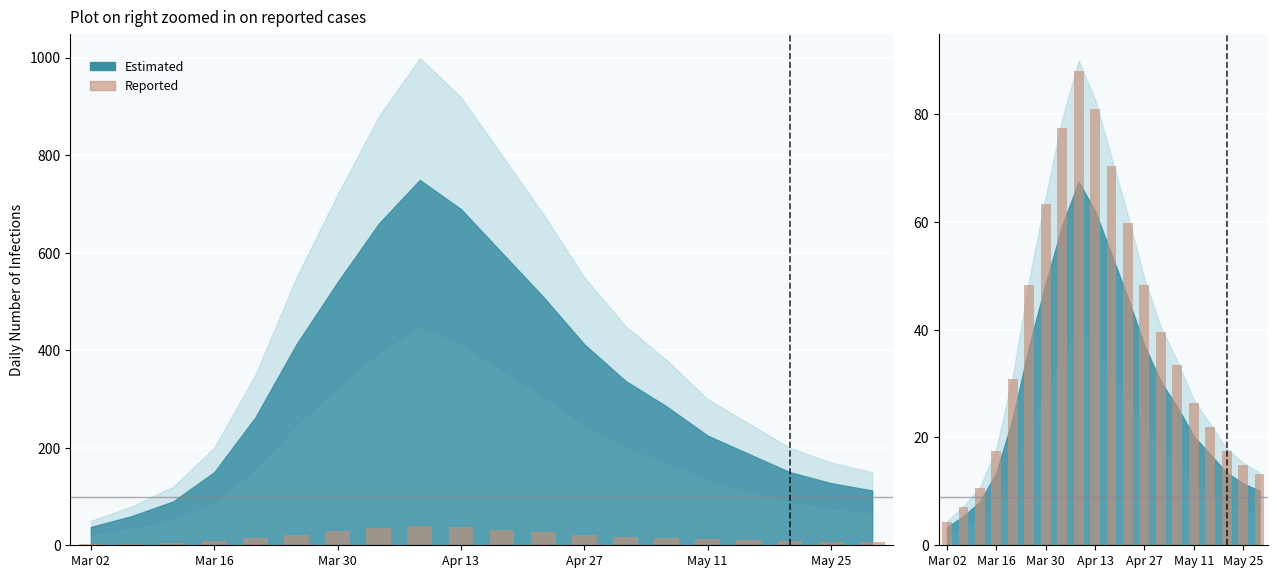

What is the label of the 17th bar from the right?

Mar 16